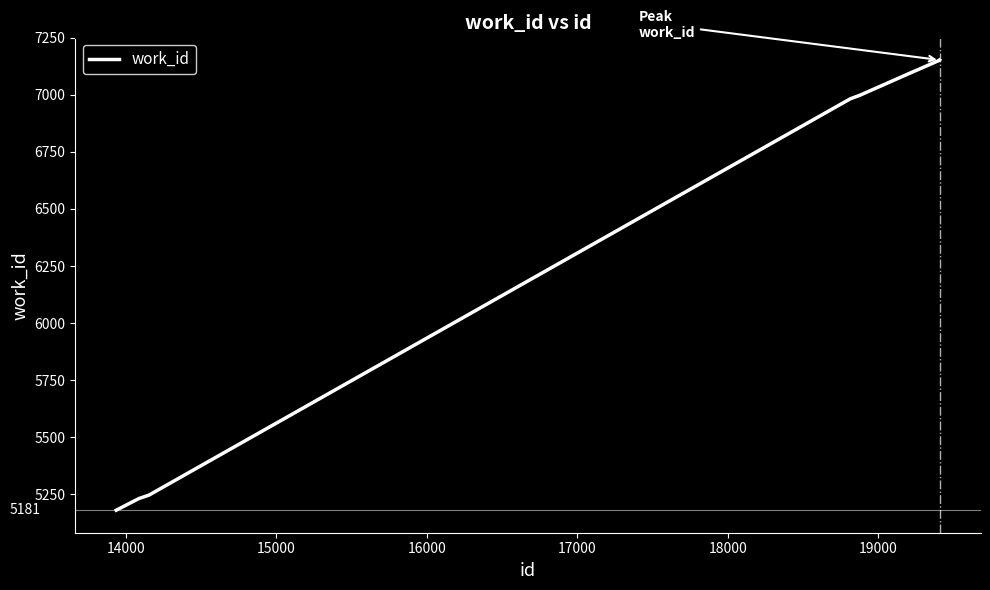

What is the difference between the maximum and second lowest values?

1941